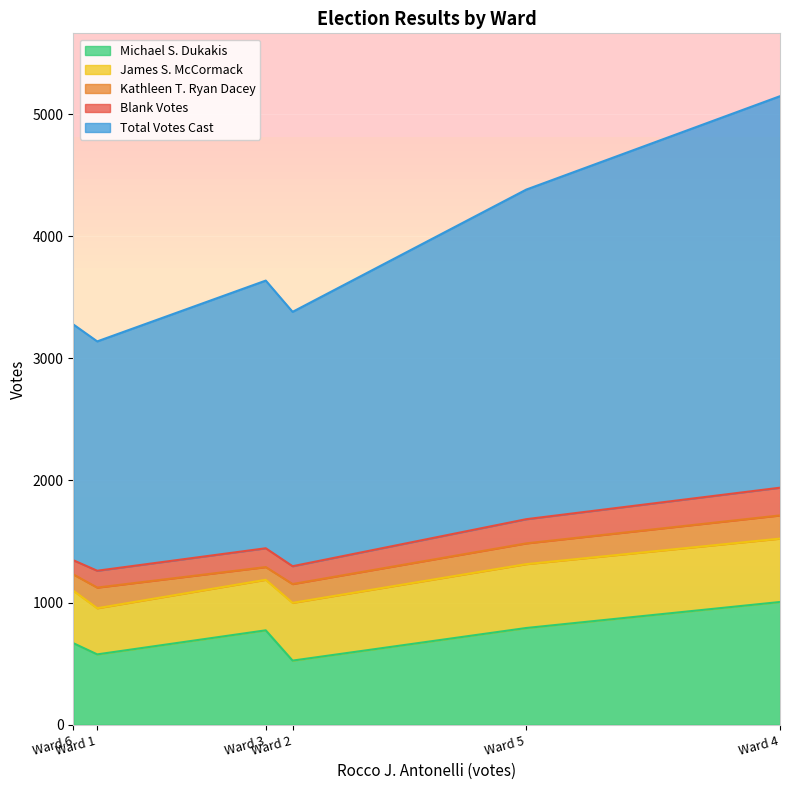

What is the value of the Michael S. Dukakis point at the 3rd from the left?

773